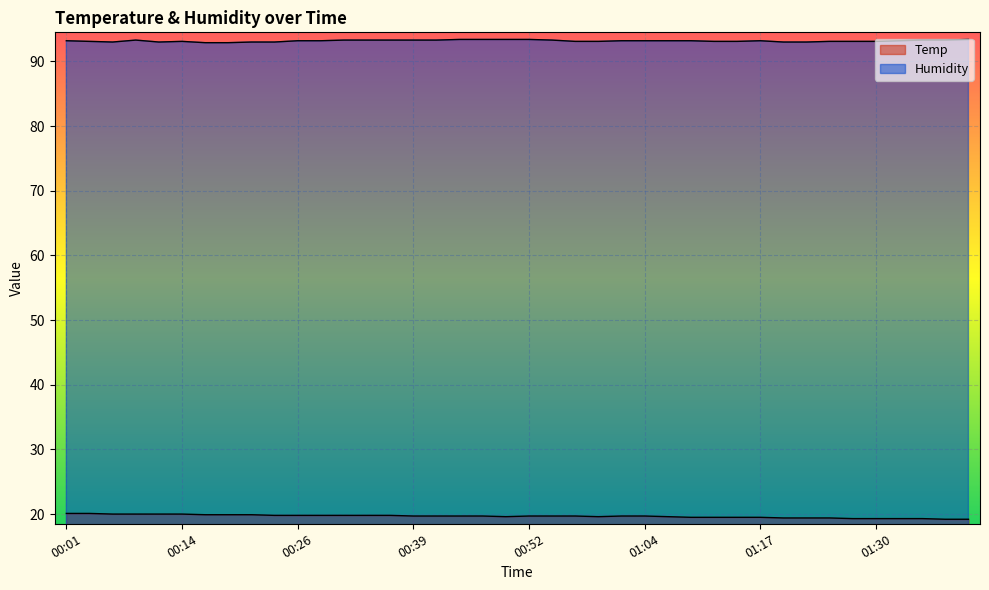

What is the value of the Humidity point at the 40th from the left?

93.4